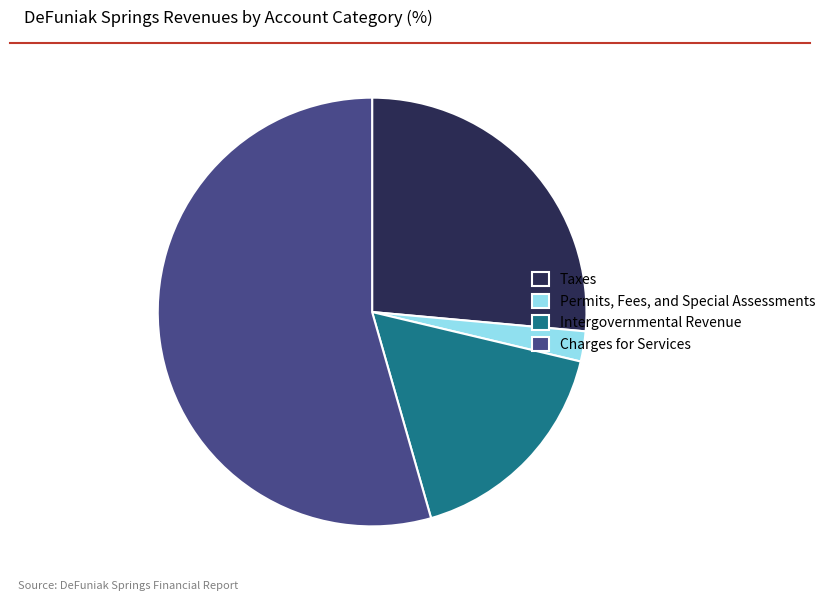

Rank the categories by value from lowest to highest.

Permits, Fees, and Special Assessments, Intergovernmental Revenue, Taxes, Charges for Services